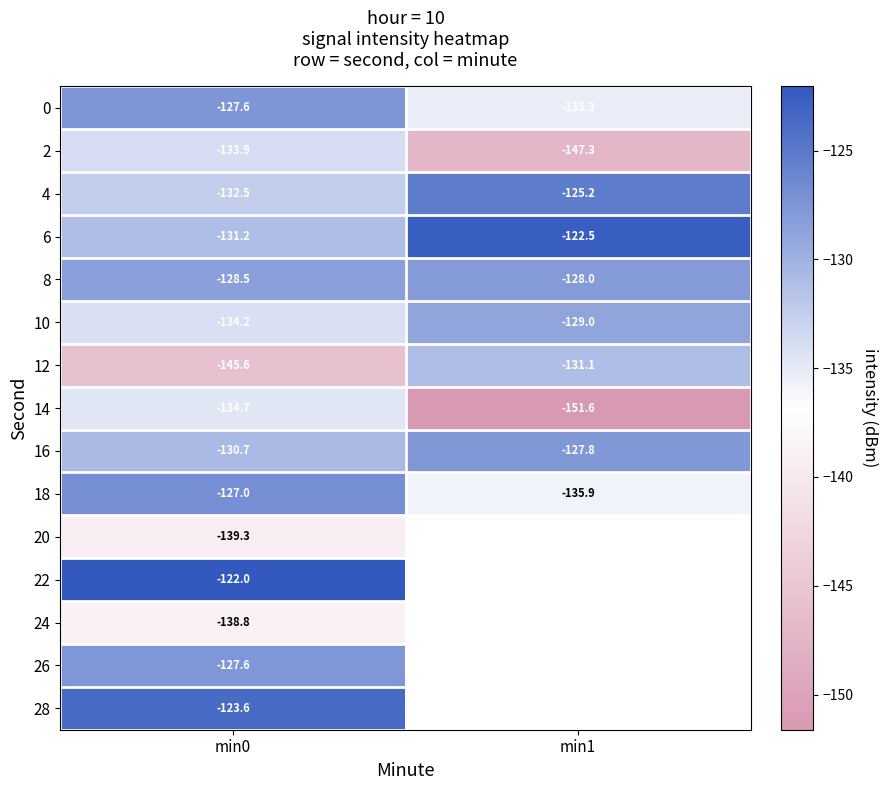

How many distinct data groups are displayed?

15